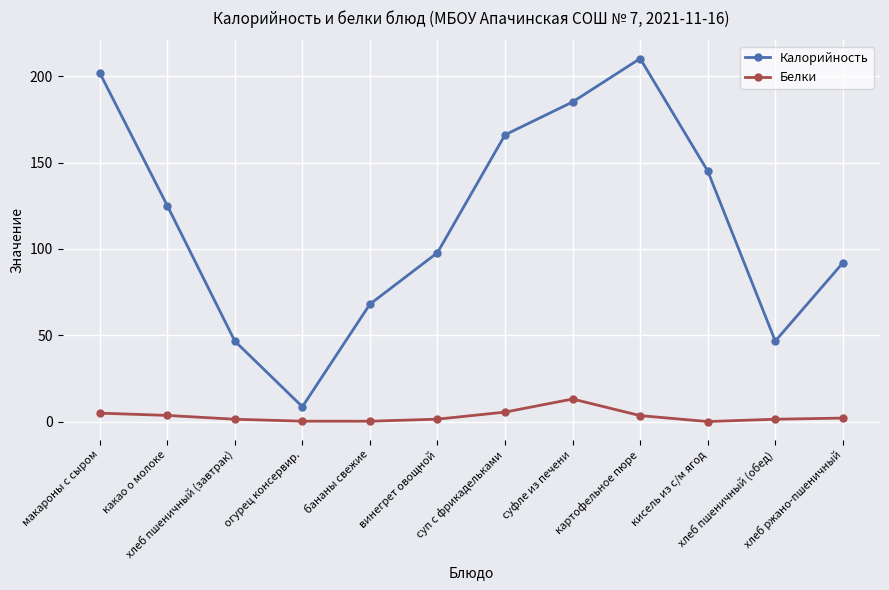

What is the label of the 6th point from the right?

суп с фрикадельками